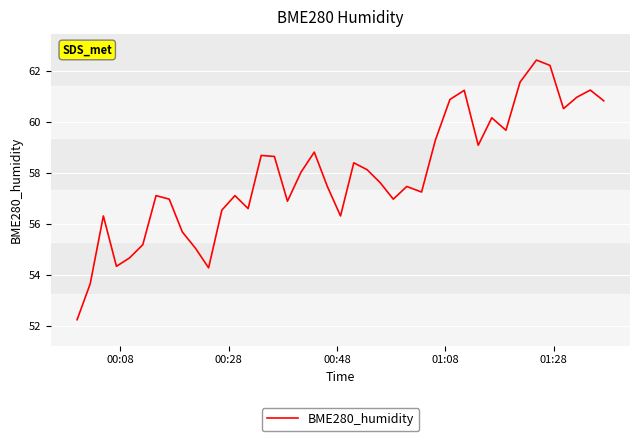

What is the maximum value shown in the chart?

62.4